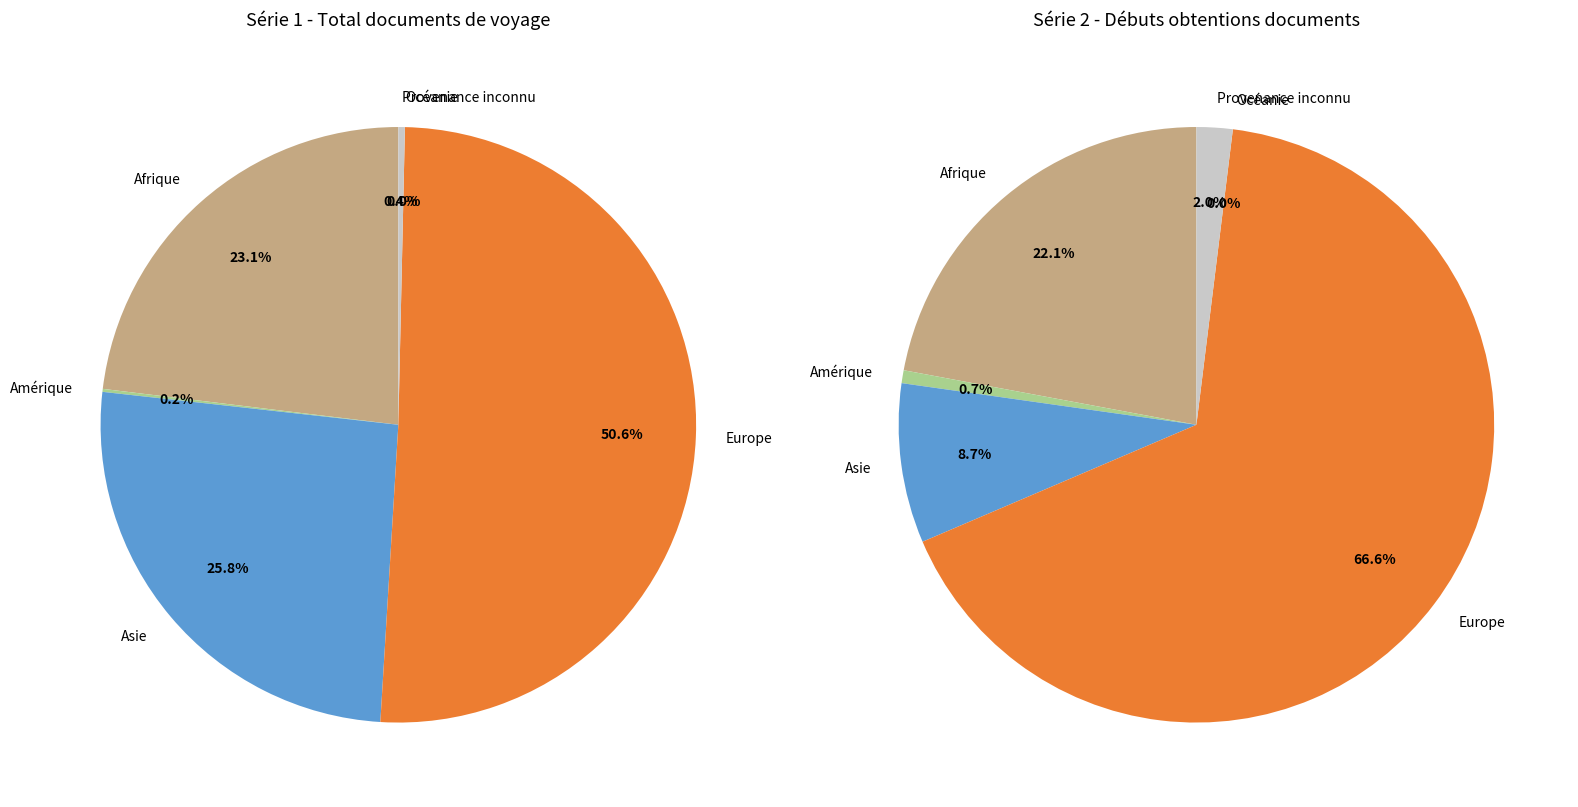

True or false: Europe accounts for 39% of the total.

False